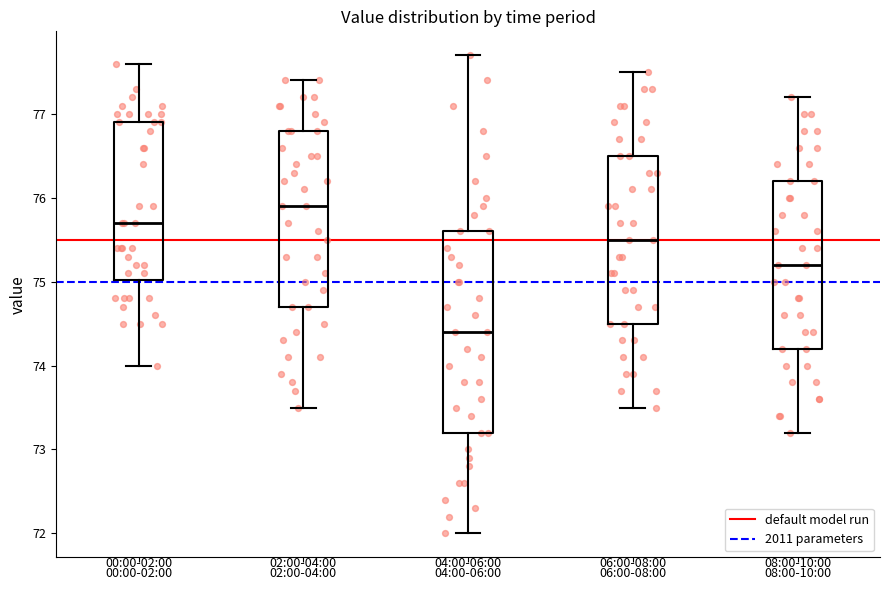

Reading left to right, read every box against the y-axis: the position of its median line, the range the box covers, and the ends of its whiskers. The values are not printed on the chart, so give them approximately, as read against the axis.

00:00-02:00: median 75.7, box 75.0 to 76.9, whiskers 74.0 to 77.6
02:00-04:00: median 75.9, box 74.7 to 76.8, whiskers 73.5 to 77.4
04:00-06:00: median 74.4, box 73.2 to 75.6, whiskers 72.0 to 77.7
06:00-08:00: median 75.5, box 74.5 to 76.5, whiskers 73.5 to 77.5
08:00-10:00: median 75.2, box 74.2 to 76.2, whiskers 73.2 to 77.2